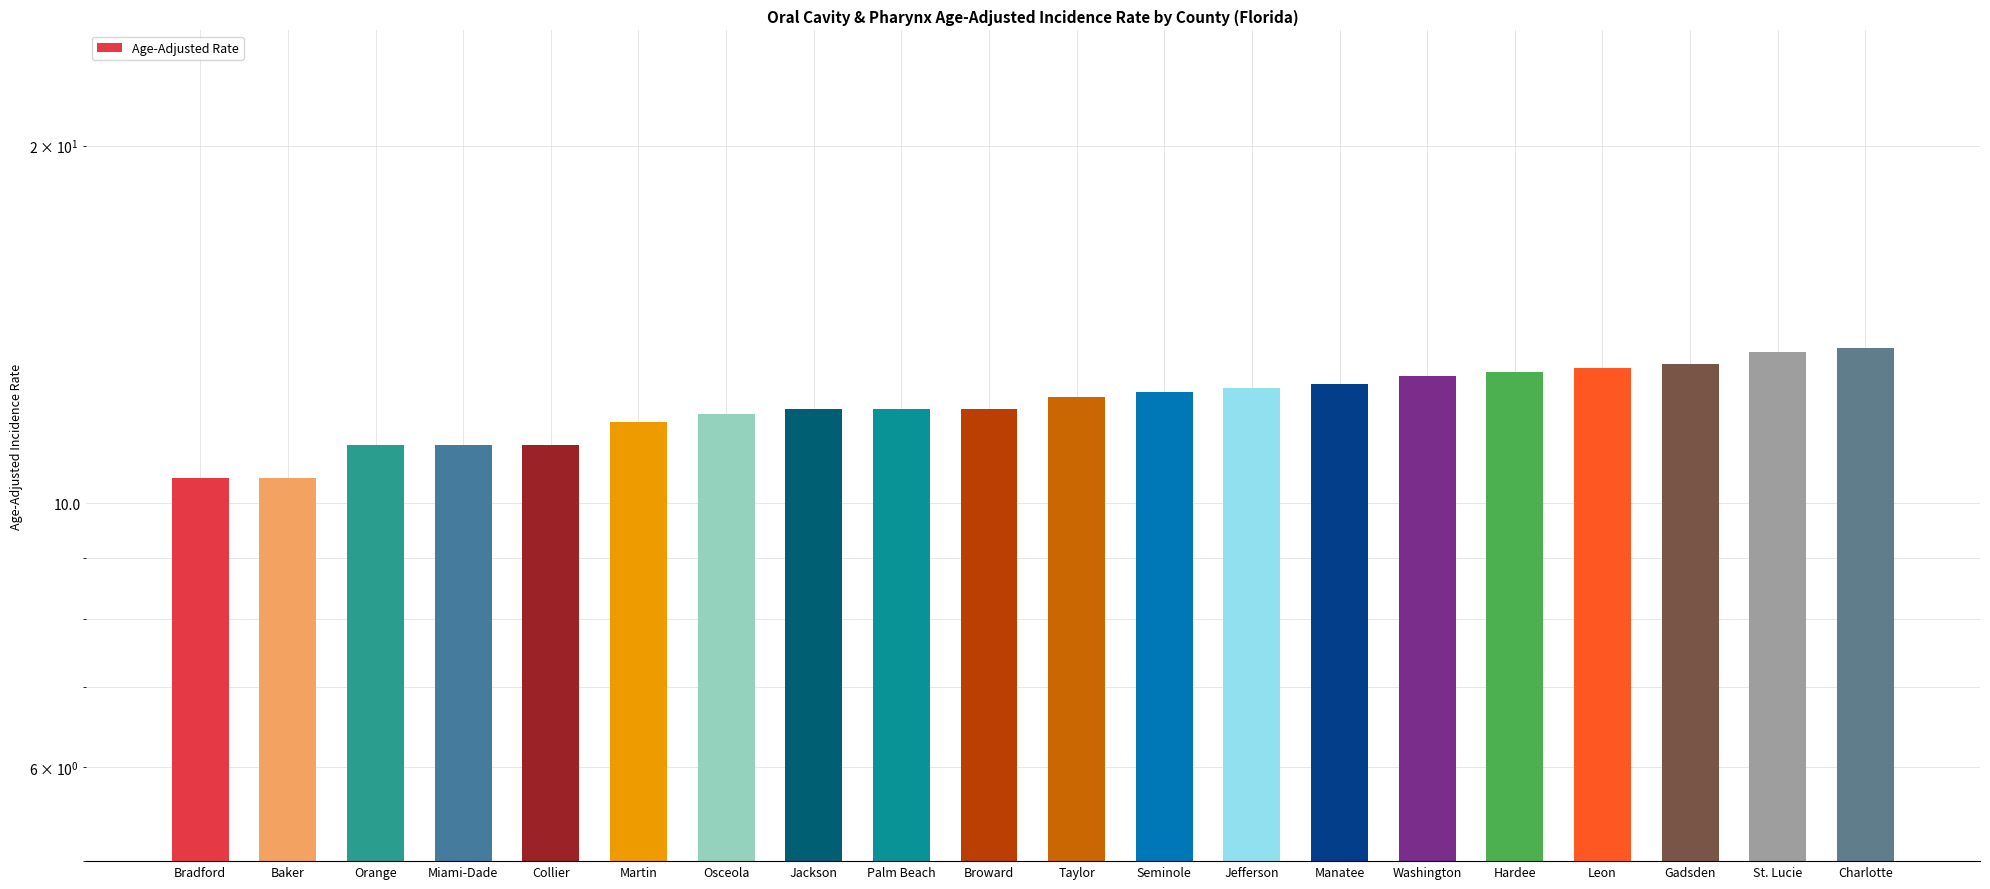

Rank the categories by value from highest to lowest.

Charlotte, St. Lucie, Gadsden, Leon, Hardee, Washington, Manatee, Jefferson, Seminole, Taylor, Jackson, Palm Beach, Broward, Osceola, Martin, Orange, Miami-Dade, Collier, Bradford, Baker